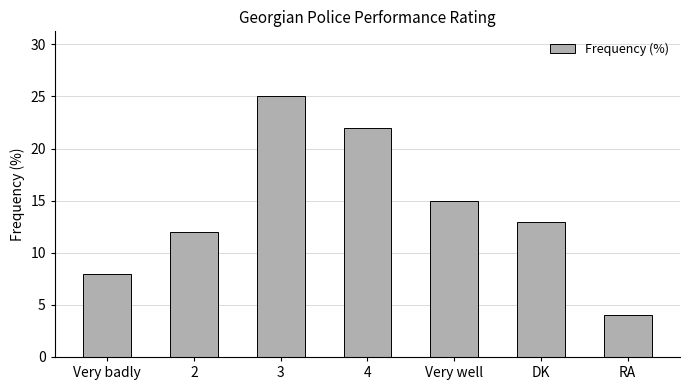

Reading left to right, what are all the values shown in this chart?

Very badly=8	2=12	3=25	4=22	Very well=15	DK=13	RA=4